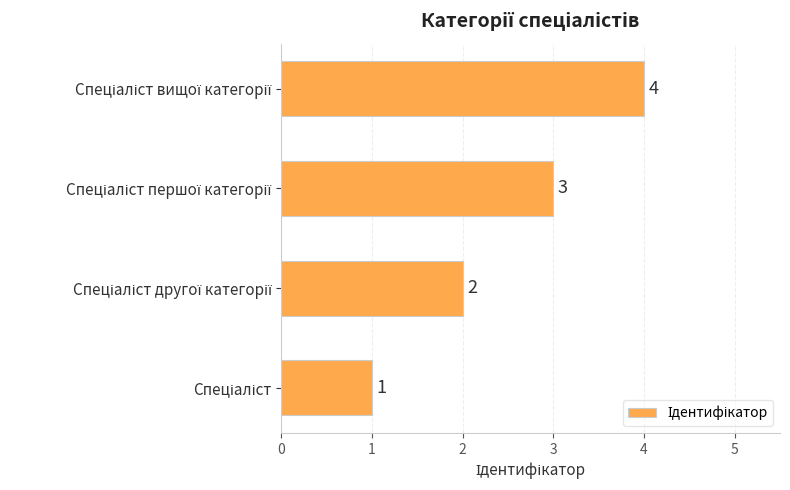

What is the sum of all values?

10